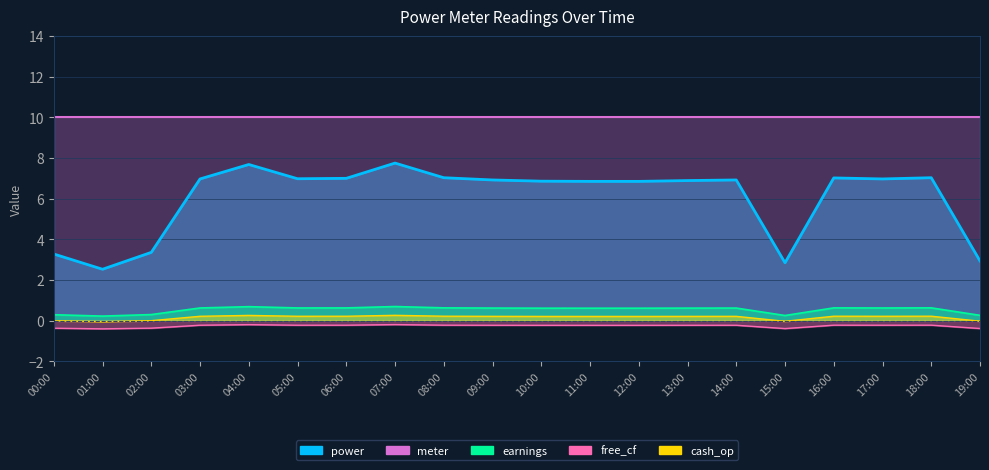

Rank the categories by value from lowest to highest.

01:00, 15:00, 19:00, 00:00, 02:00, 11:00, 12:00, 10:00, 13:00, 09:00, 14:00, 03:00, 17:00, 05:00, 06:00, 16:00, 08:00, 18:00, 04:00, 07:00